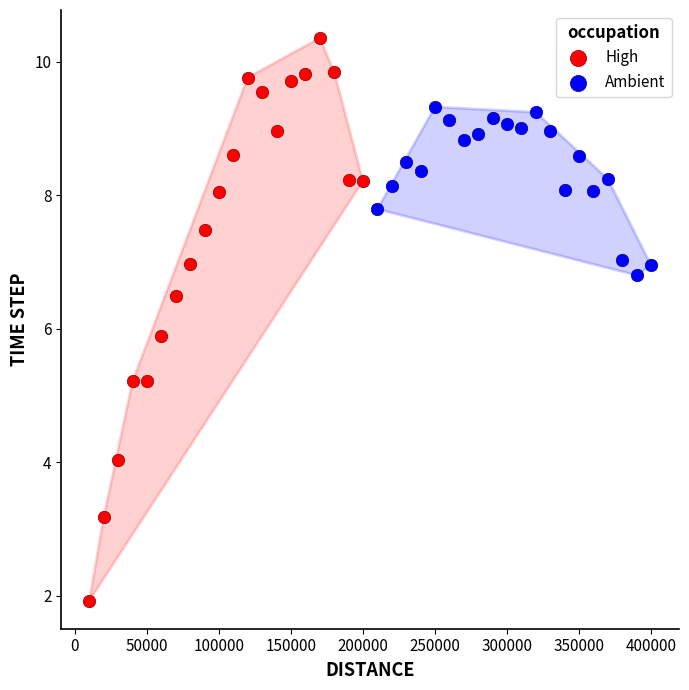

Which series reaches the maximum Y coordinate?

High